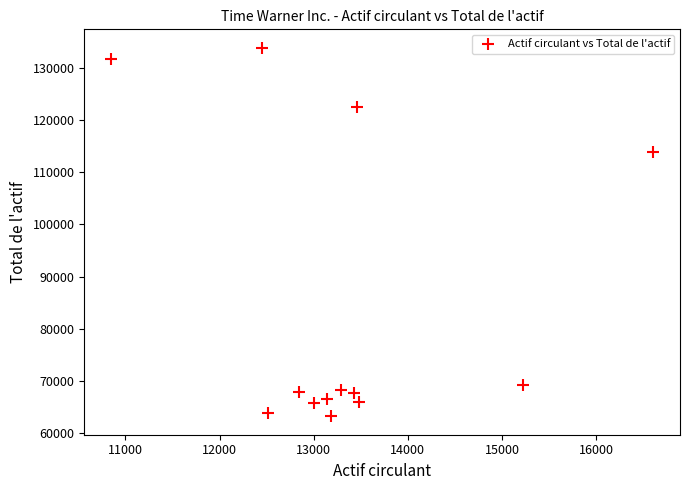

What Y value in the scatter plot is closest to 98544?

113896